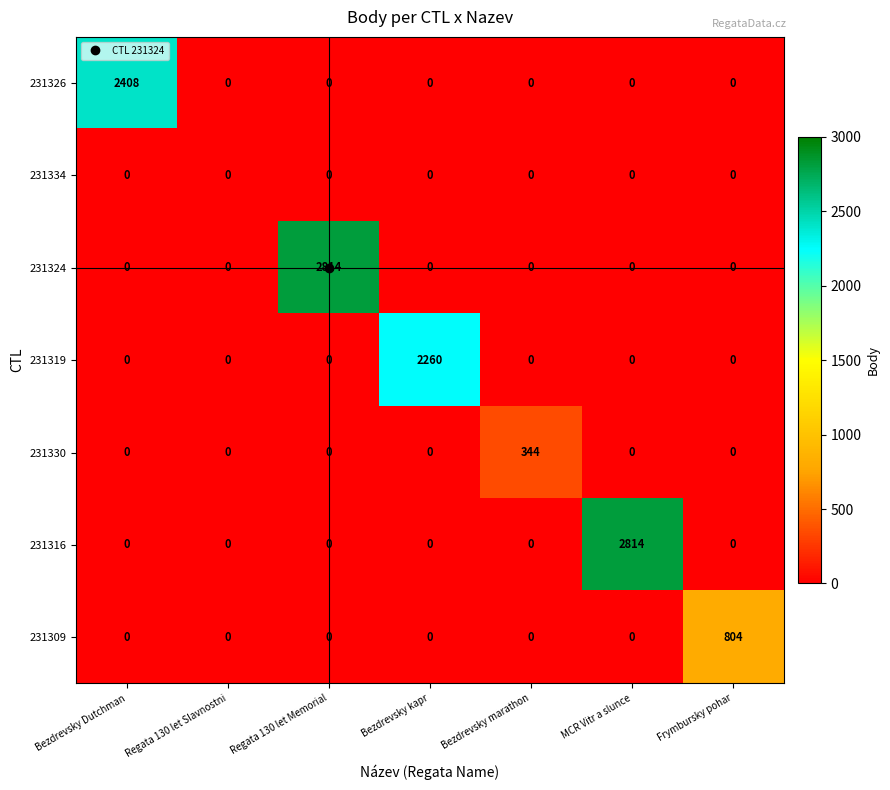

What is the greatest value displayed?

2814